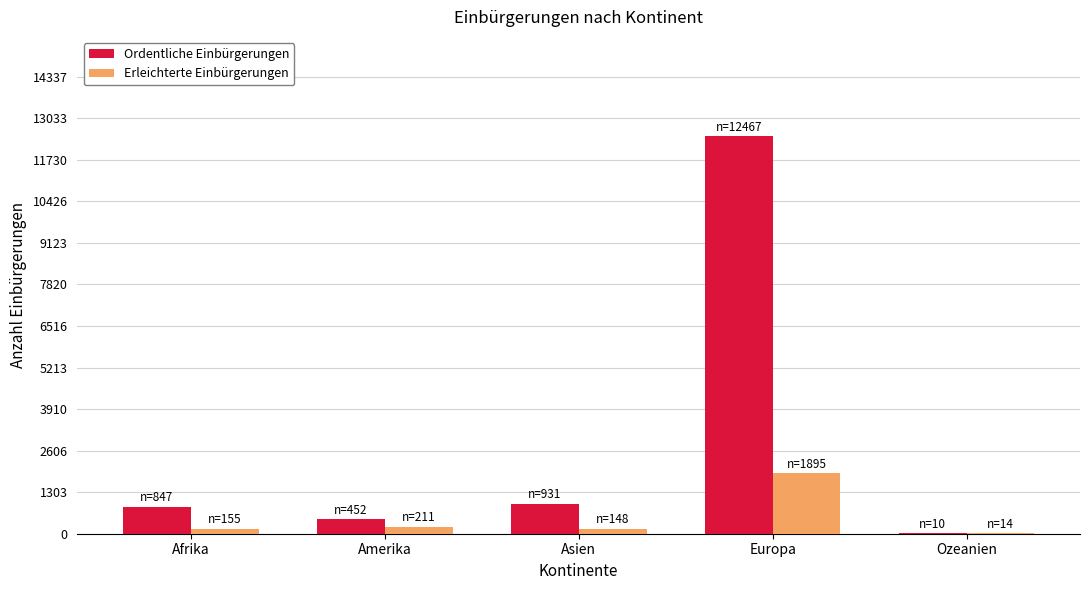

Which category has the highest value across all series?

Europa